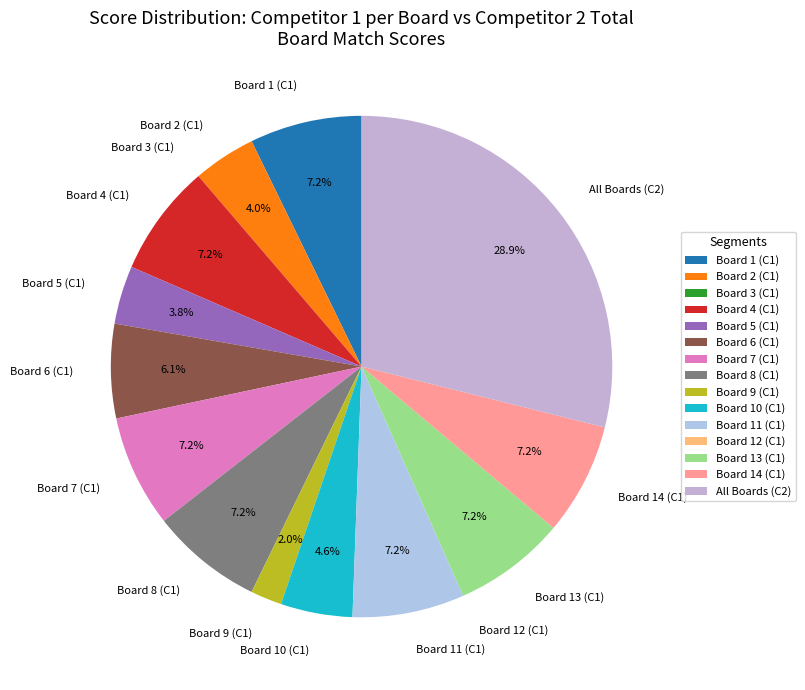

Combined, do Board 6 (C1) and Board 11 (C1) account for over 50%?

No